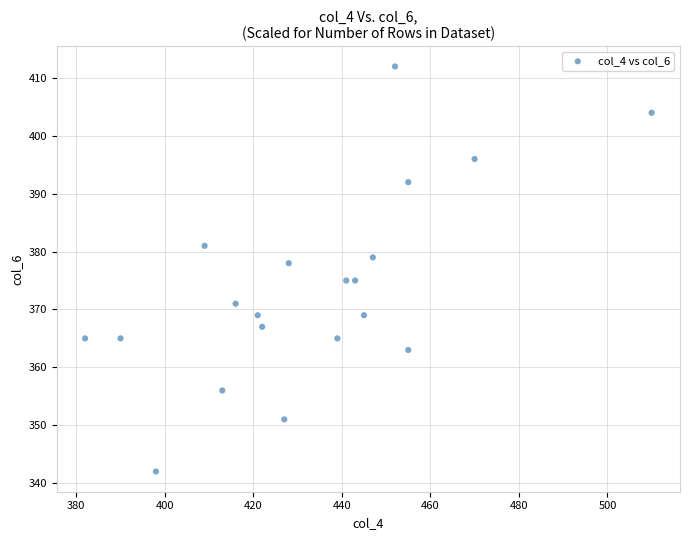

What is the range of X values (max minus min)?

128